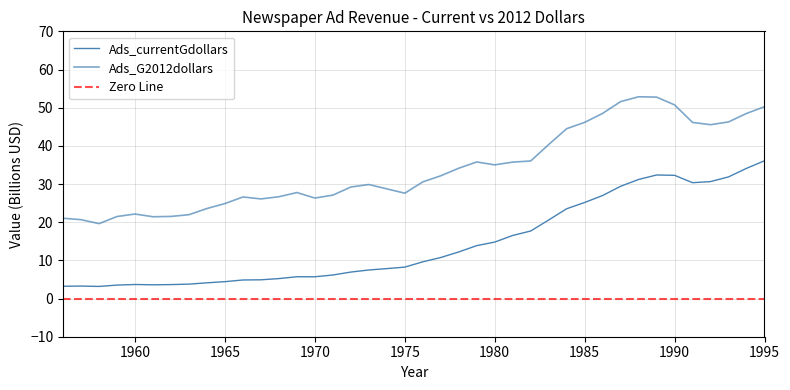

Where is Ads_currentGdollars nearest to the value 19?

1982